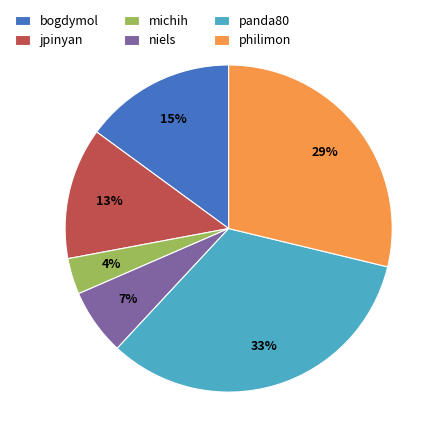

The bogdymol slice represents 10% of the pie. True or false?

False